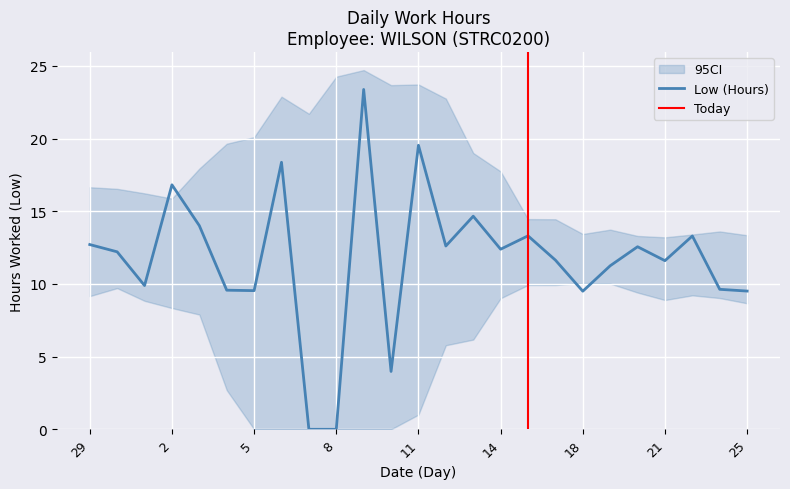

The chart shows a value of 12.4 at 14. True or false?

True